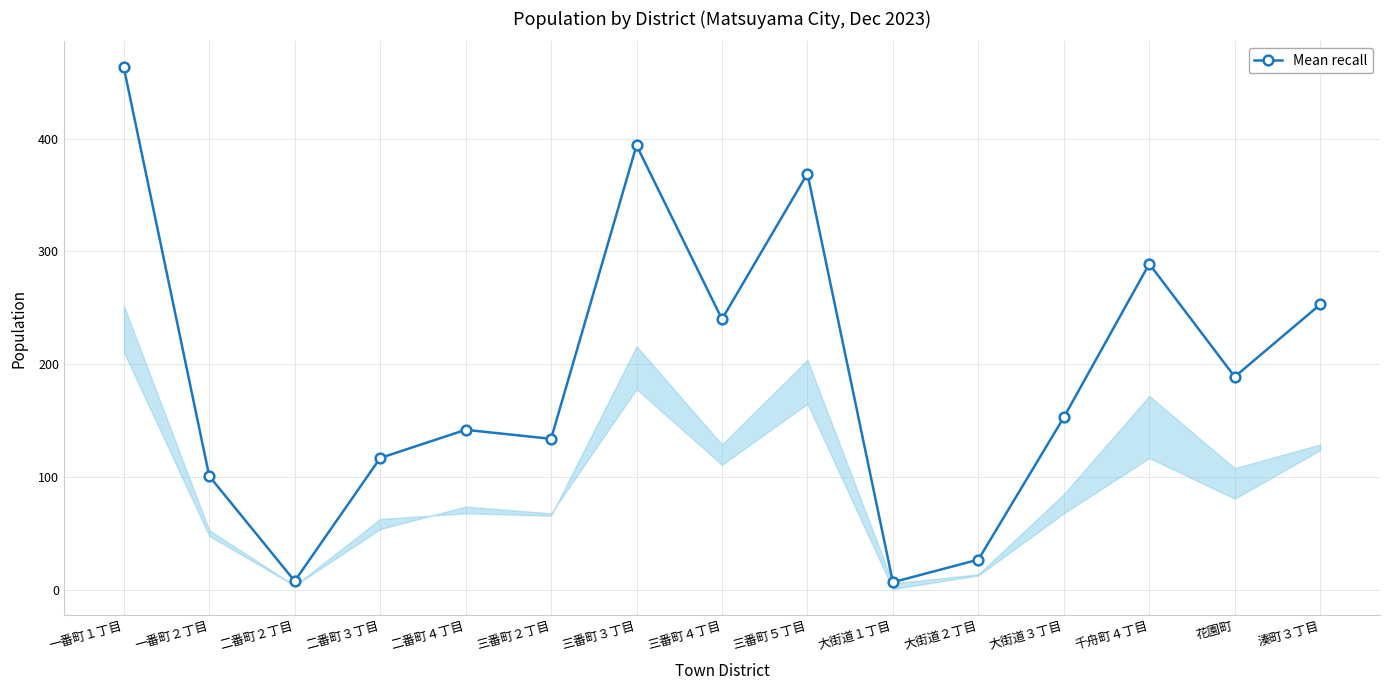

What is the change in value from 二番町４丁目 to 三番町２丁目?

-8